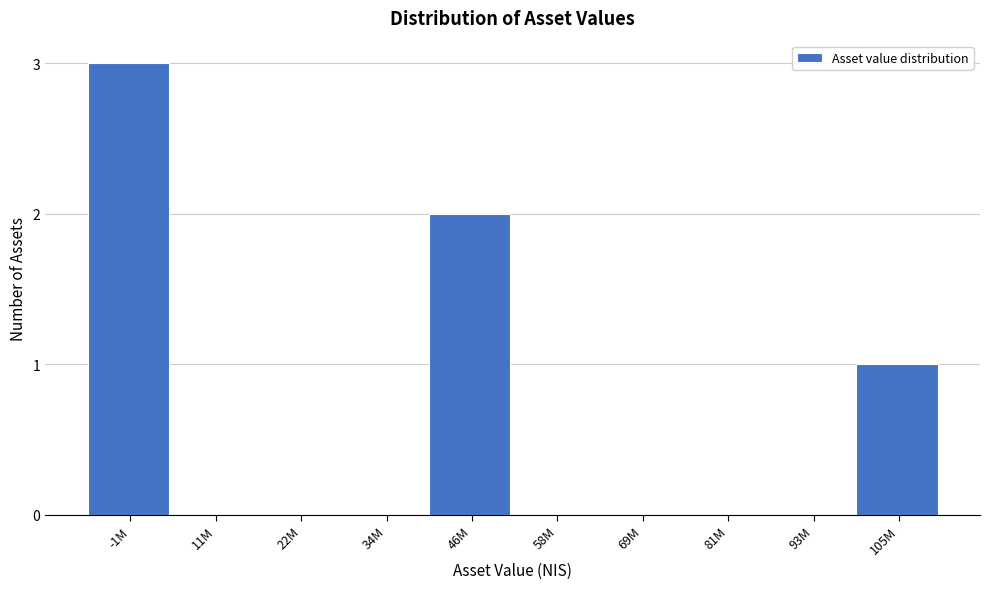

Reading left to right, extract all data points from this chart.

-1M=3	11M=0	22M=0	34M=0	46M=2	58M=0	69M=0	81M=0	93M=0	105M=1